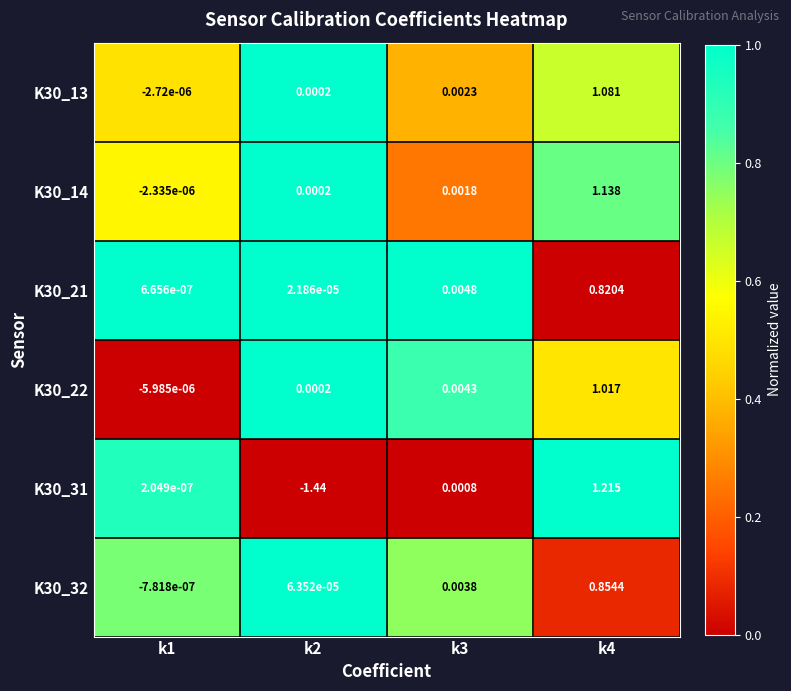

Is the value of K30_14 at k4 greater than the value of K30_21 at k4?

Yes